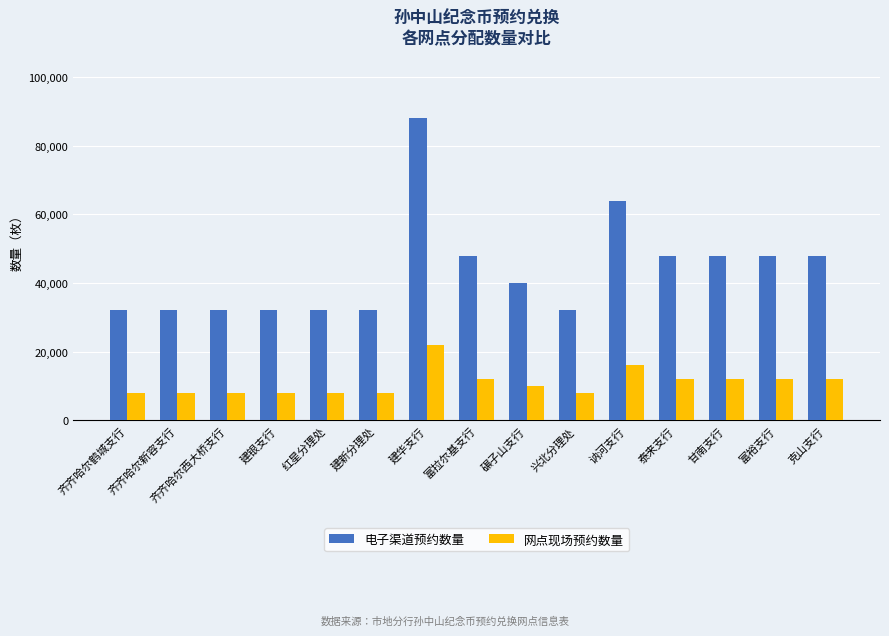

How many categories are shown in the chart?

15